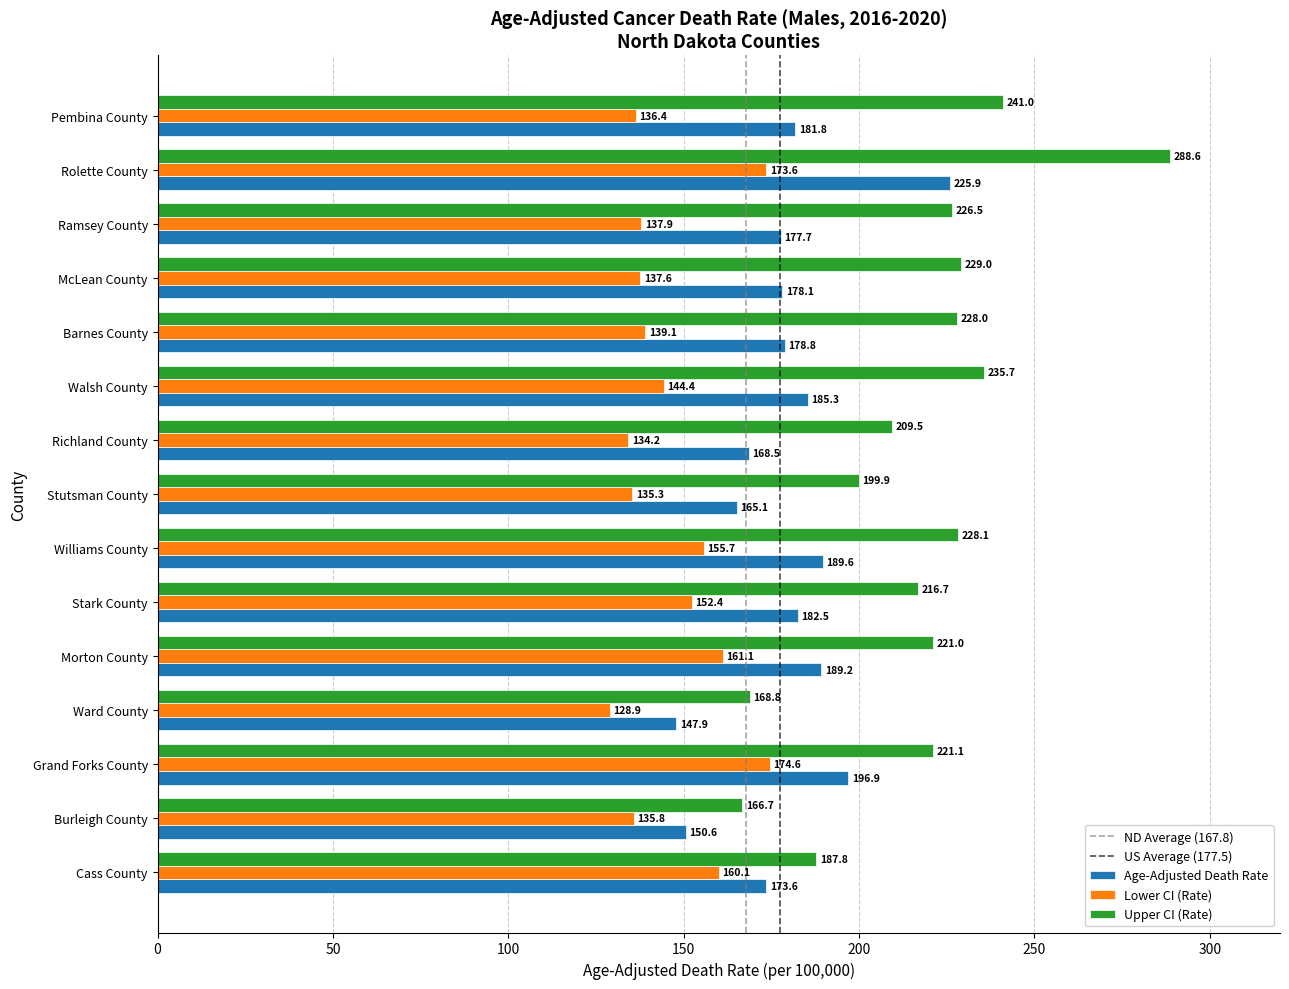

Read the Upper CI (Rate) value at Stark County.

216.7